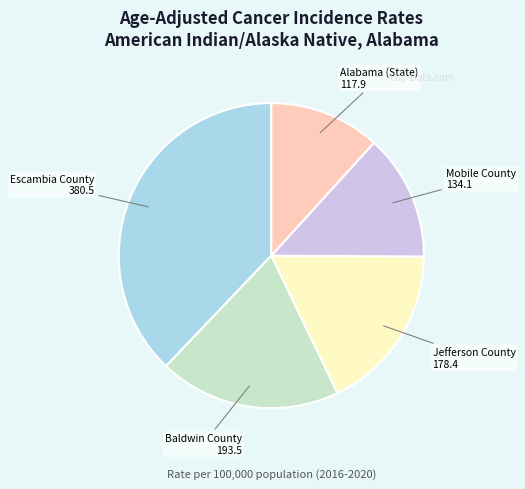

Does any single category account for the majority?

No